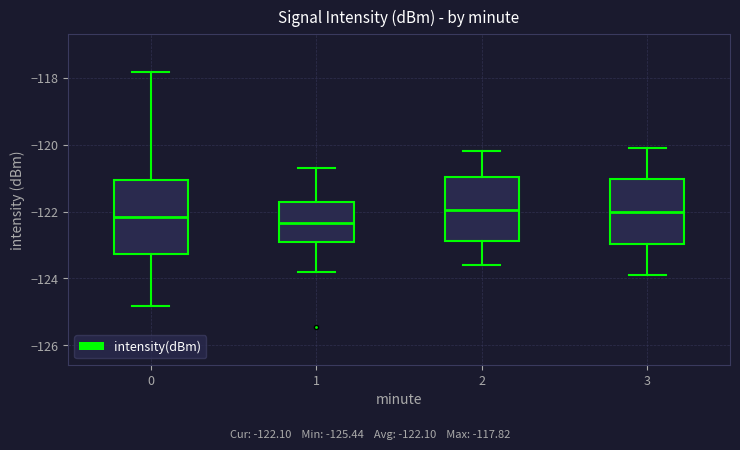

Reading left to right, transcribe this box plot: for each box, give where its median line is, the range the box spans, and where its two whiskers end, as read against the y-axis. The values are not printed on the chart, so give them approximately, as read against the axis.

0: median -122.2, box -123.2 to -121.0, whiskers -124.8 to -117.8
1: median -122.4, box -123.0 to -121.8, whiskers -123.8 to -120.6
2: median -122.0, box -122.8 to -121.0, whiskers -123.6 to -120.2
3: median -122.0, box -123.0 to -121.0, whiskers -123.8 to -120.0